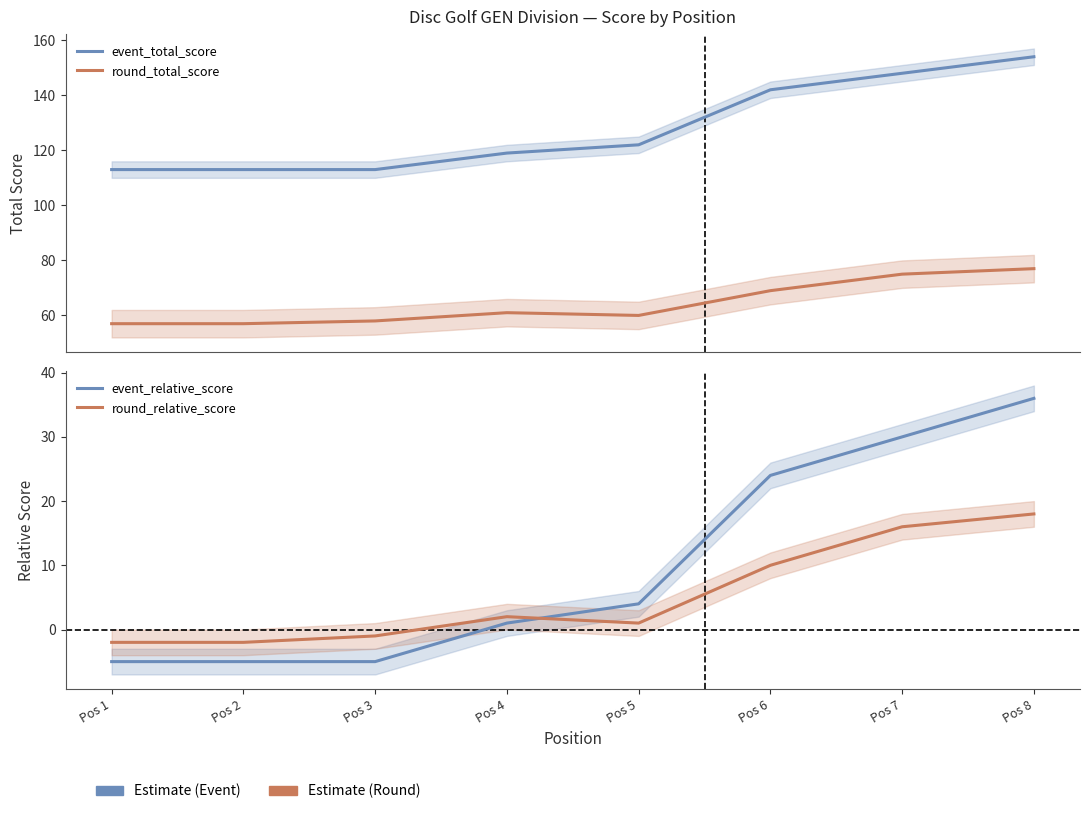

What is the sum of the event_relative_score values at Pos 7 and Pos 2?

25